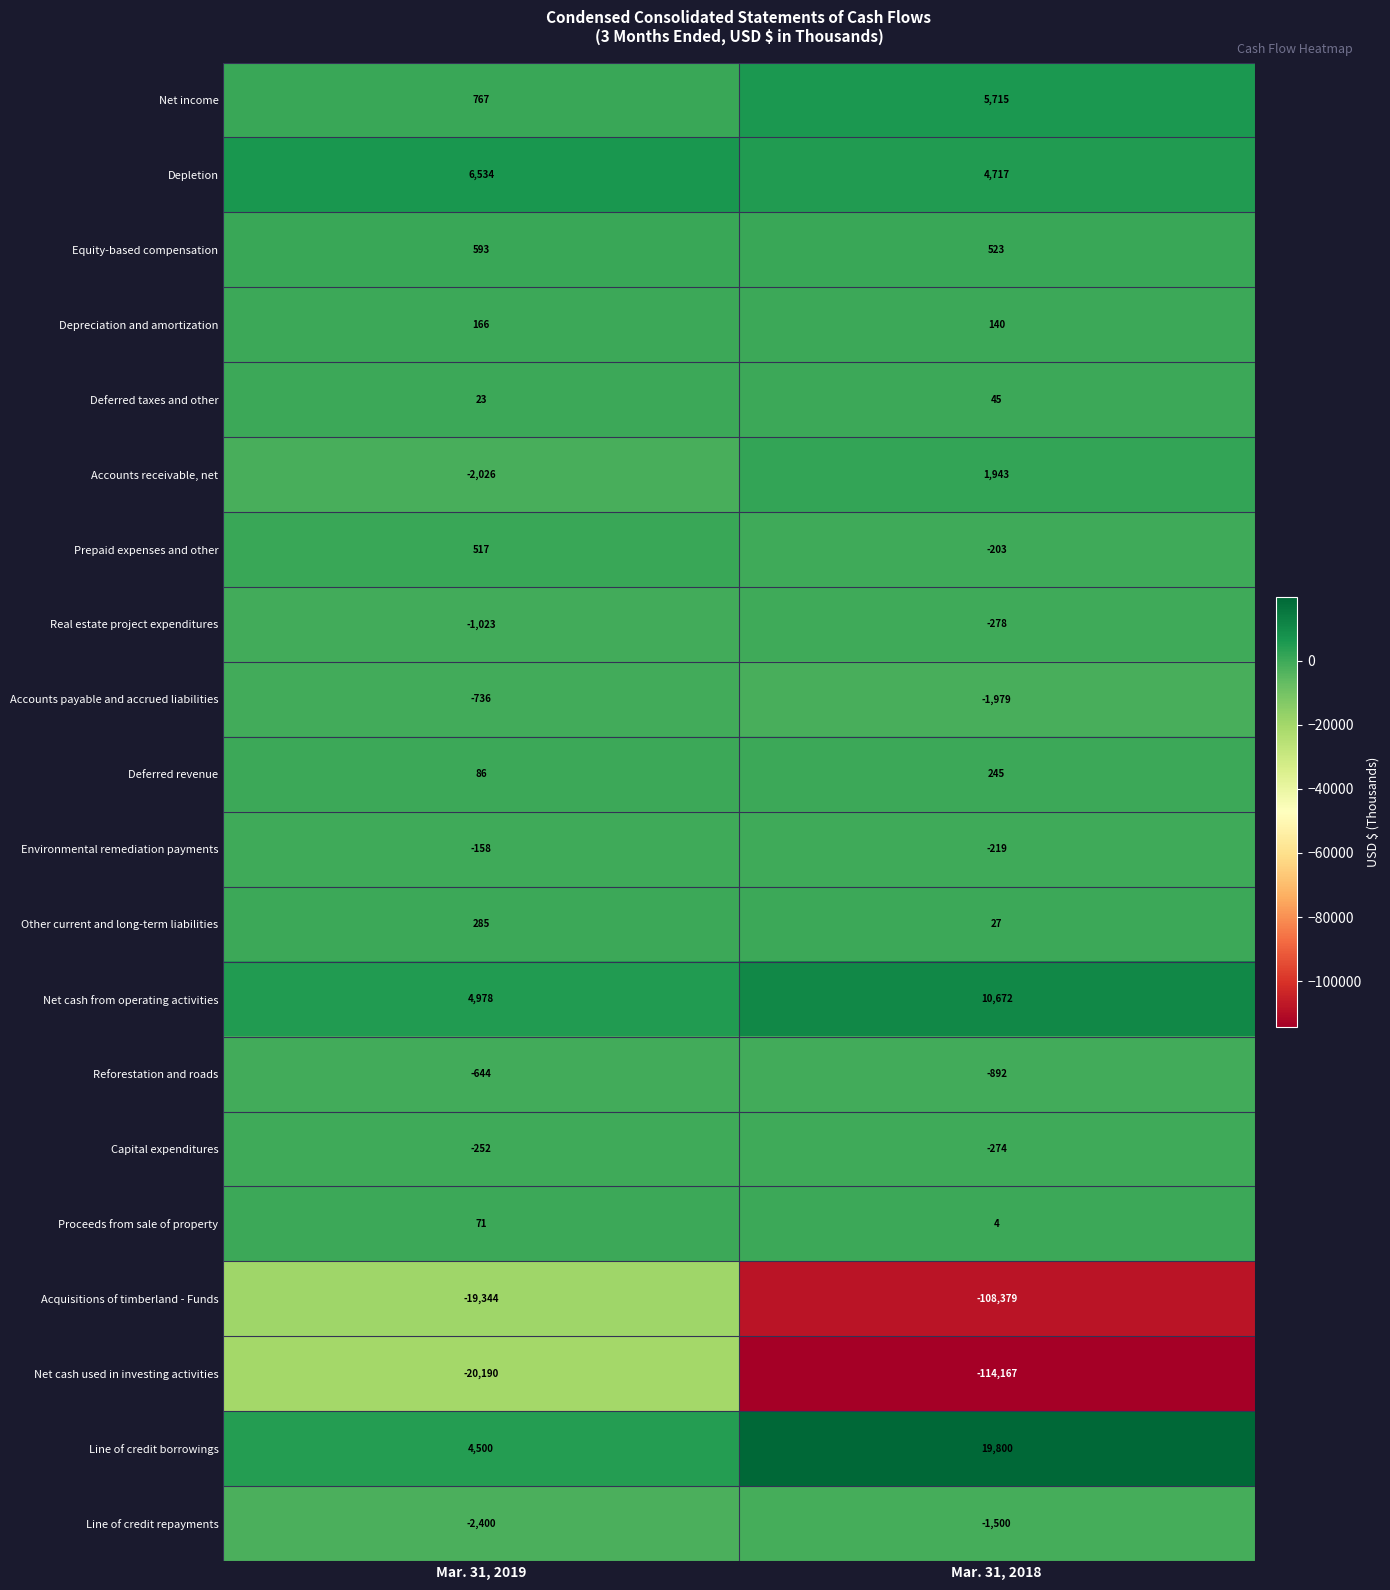

How many data points does each series have?

2